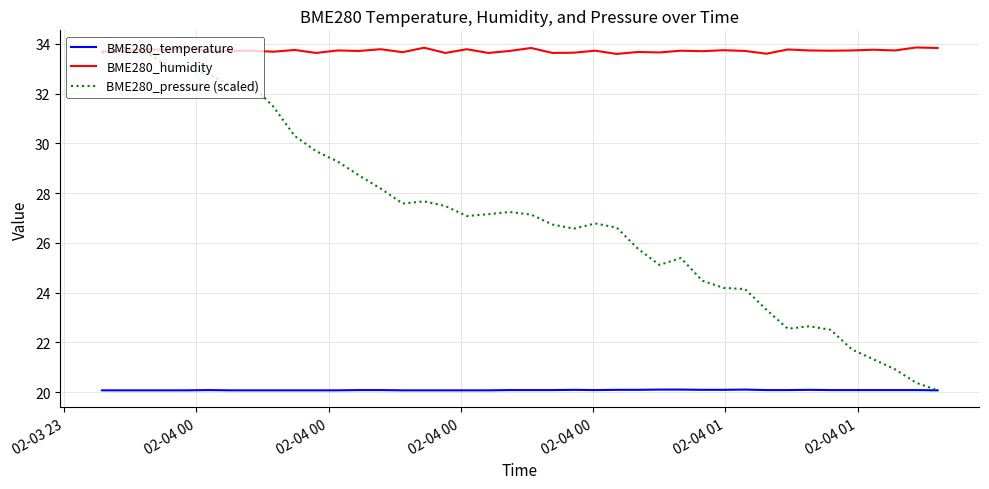

What is the highest value of the BME280_temperature series?

20.1